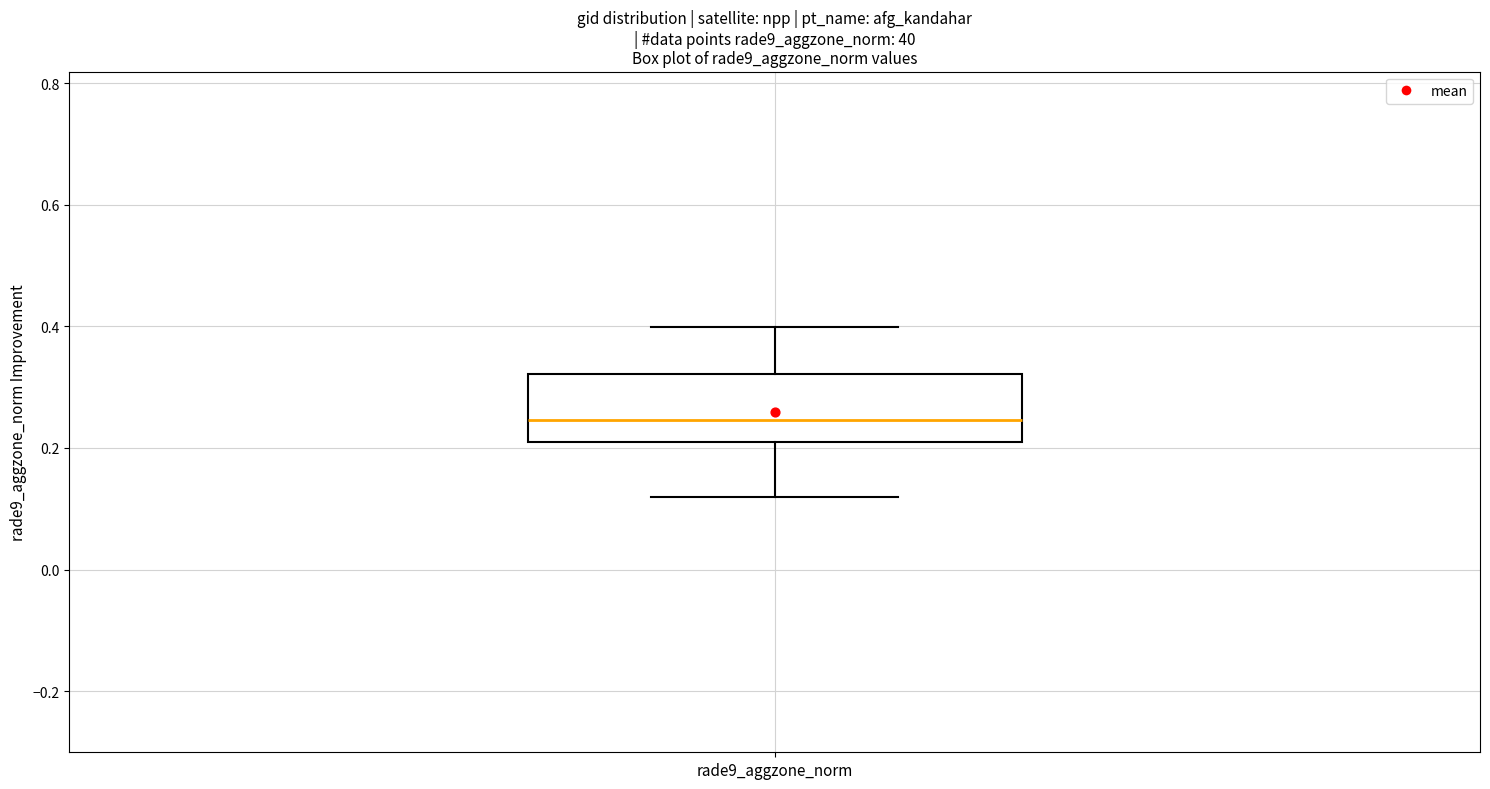

Transcribe this box plot: give where the median line is, the range the box spans, and where the two whiskers end, as read against the y-axis. The values are not printed on the chart, so give them approximately, as read against the axis.

median 0.24, box 0.20 to 0.32, whiskers 0.12 to 0.40